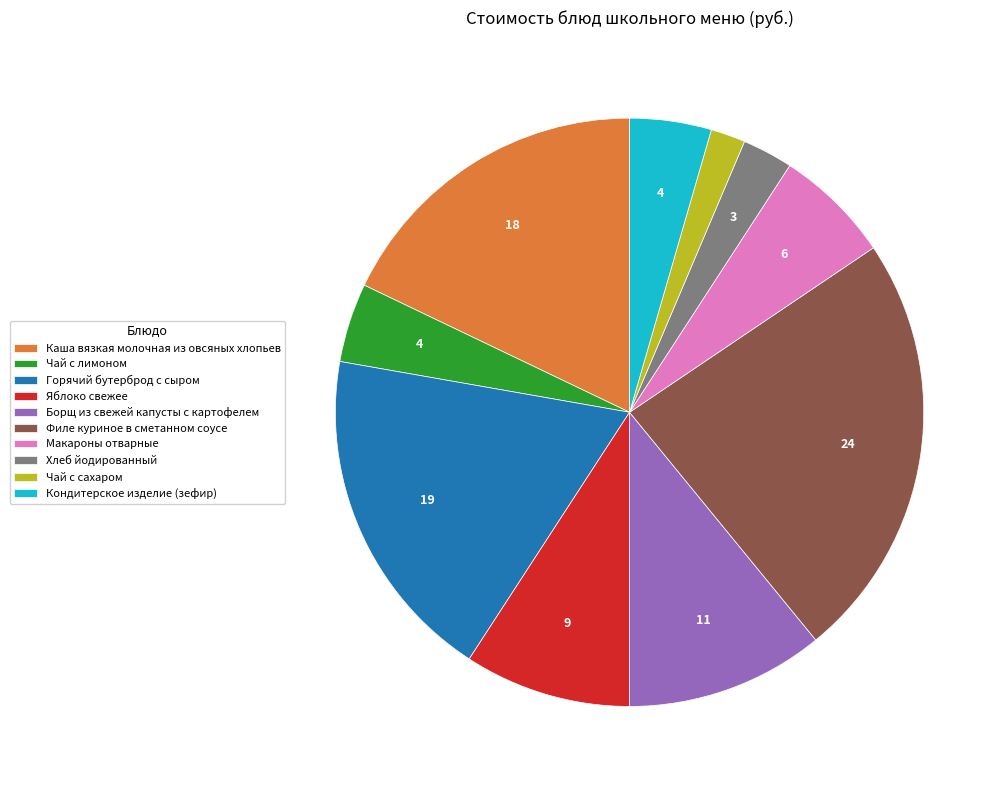

Which category has the smallest portion of the pie?

Чай с сахаром